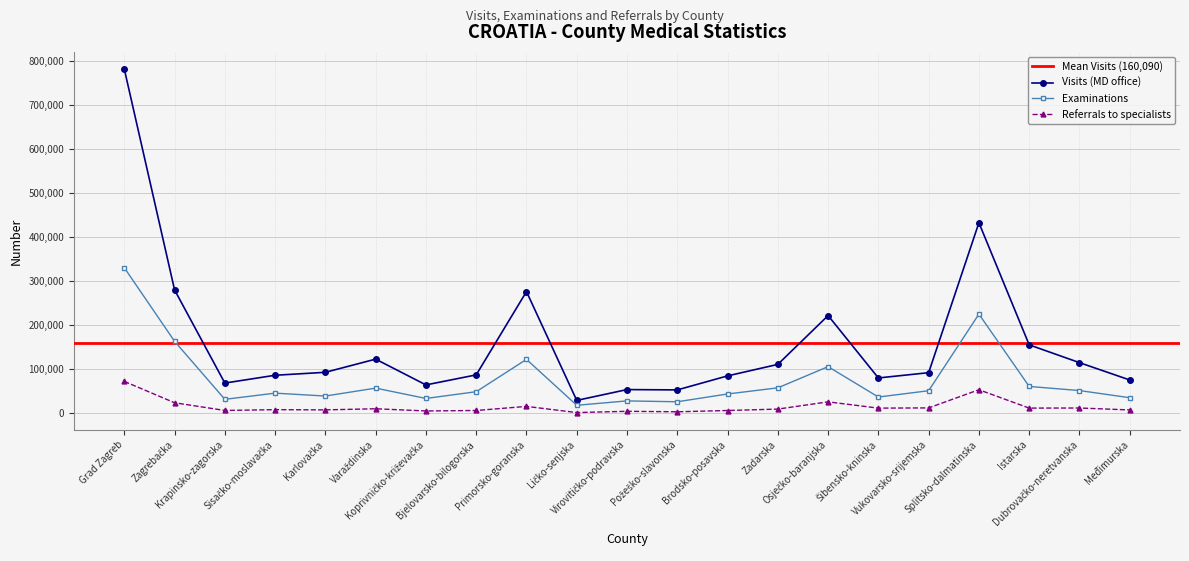

Reading right to left, transcribe all the data shown in this chart.

Visits (MD office): 75523	114843	155236	432256	92067	80090	221676	110875	84793	52970	53727	29152	276086	87043	64317	122809	92923	86214	68498	279876	780925
Examinations: 35260	51508	60846	224917	51109	36816	105750	57683	43719	26063	28047	18103	122260	48900	33592	57031	39072	45617	31604	163262	330201
Referrals to specialists: 7526	11914	11705	53369	12135	11653	25883	9464	6238	3325	4435	1579	15566	6276	5195	10215	7675	8184	6340	23838	72236